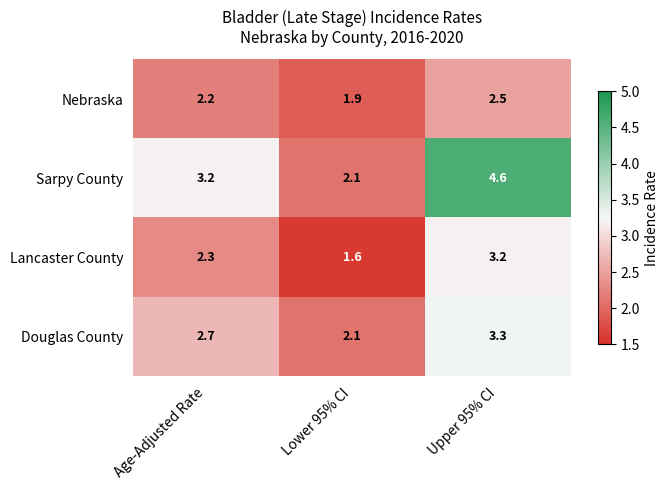

What is the greatest value displayed?

4.6